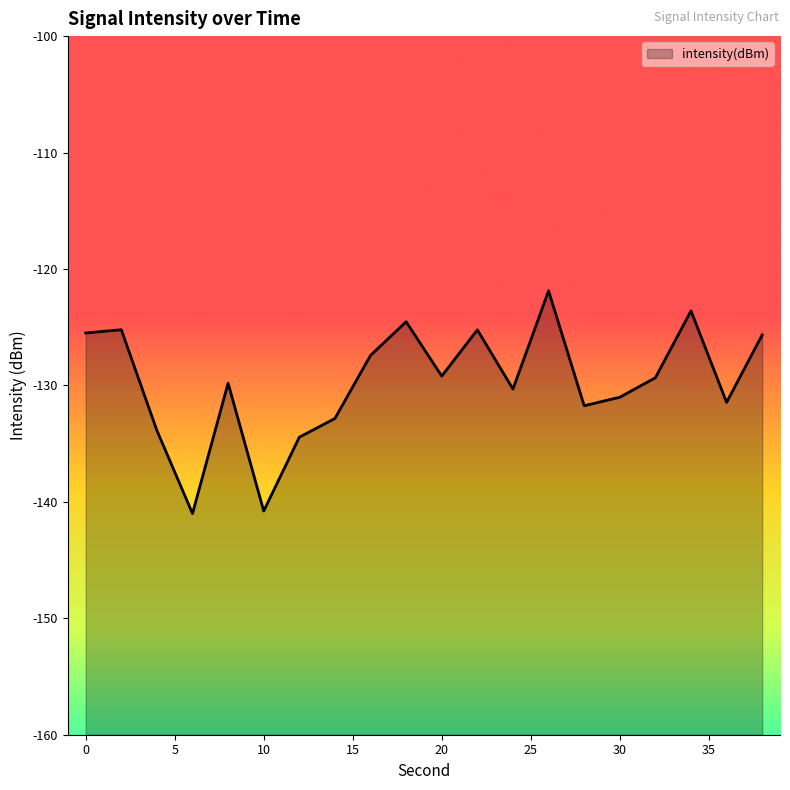

What is the greatest value displayed?

-121.9